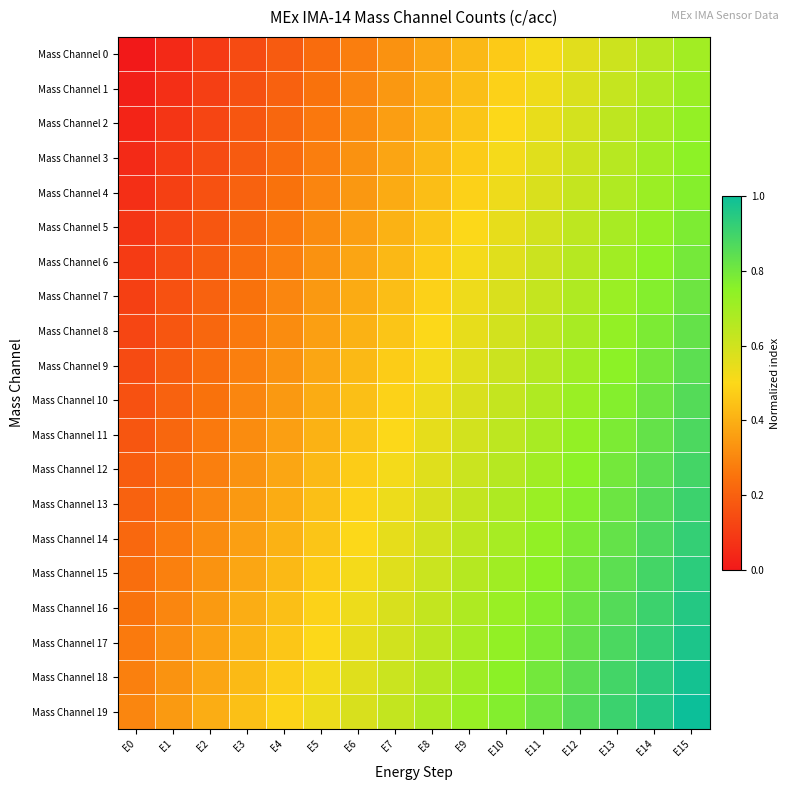

At which category is the sum across all series the highest?

E15